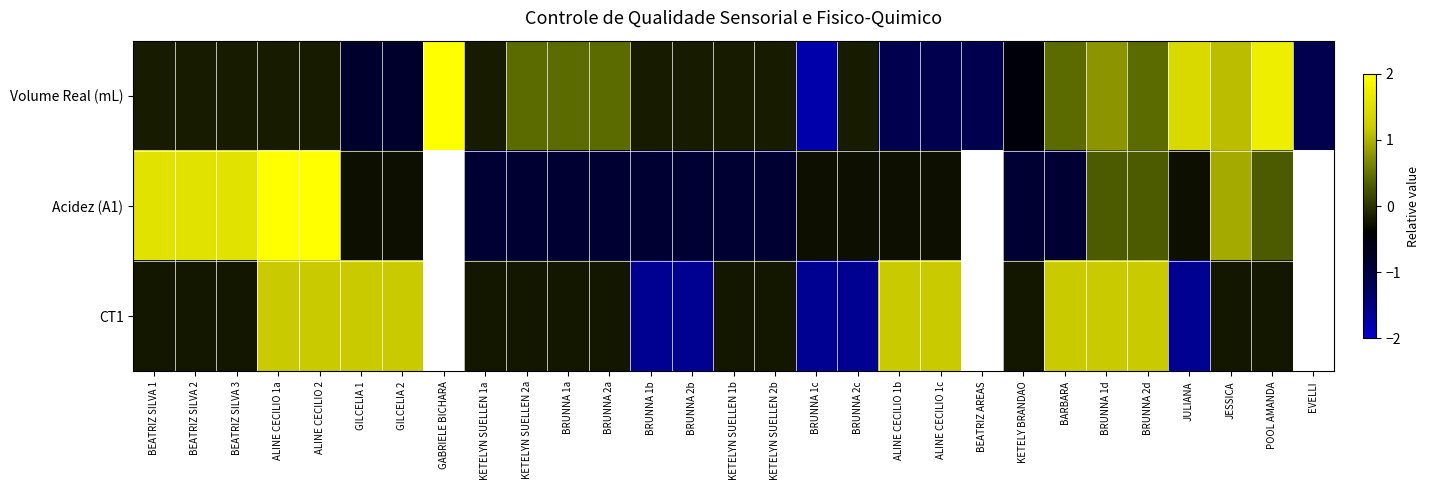

The Volume Real (mL) series shows -0.5 at KETELY BRANDAO. True or false?

True